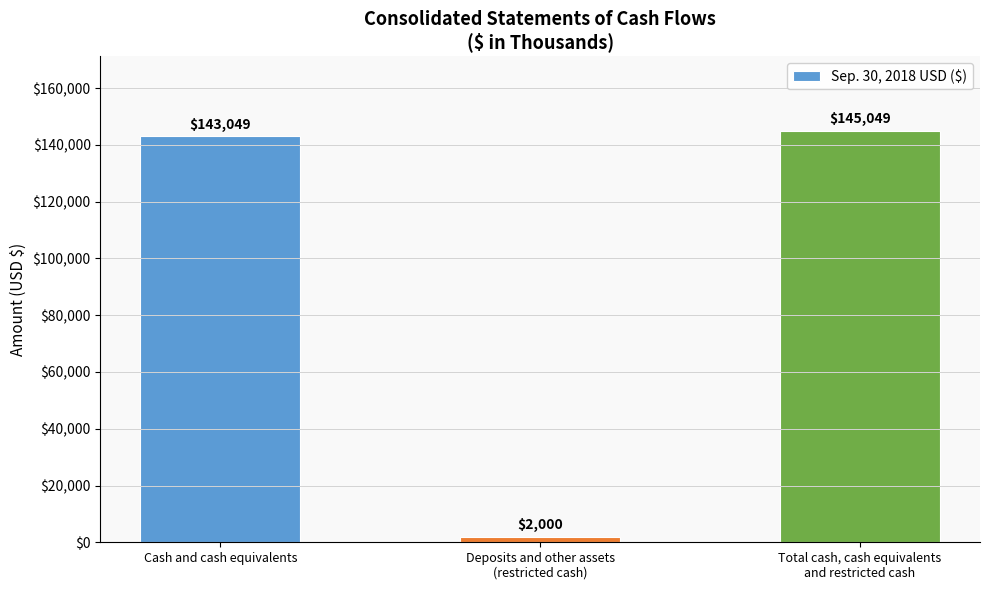

How many categories are shown in the chart?

3